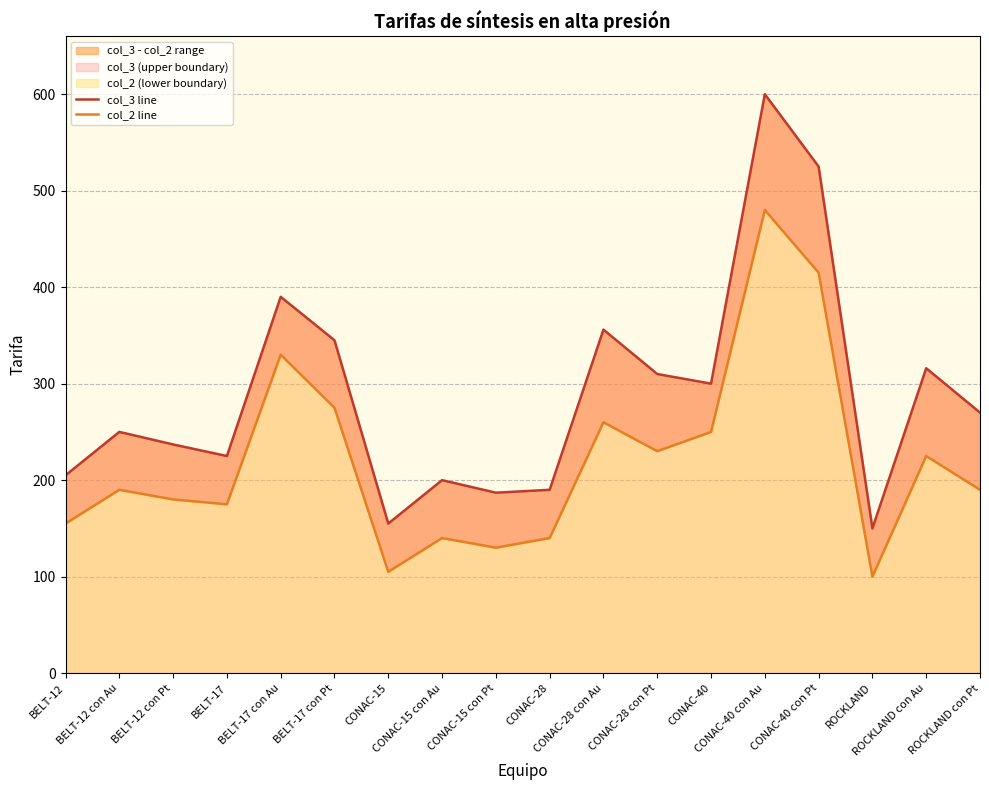

Which series has the largest range (max minus min)?

col_3 line